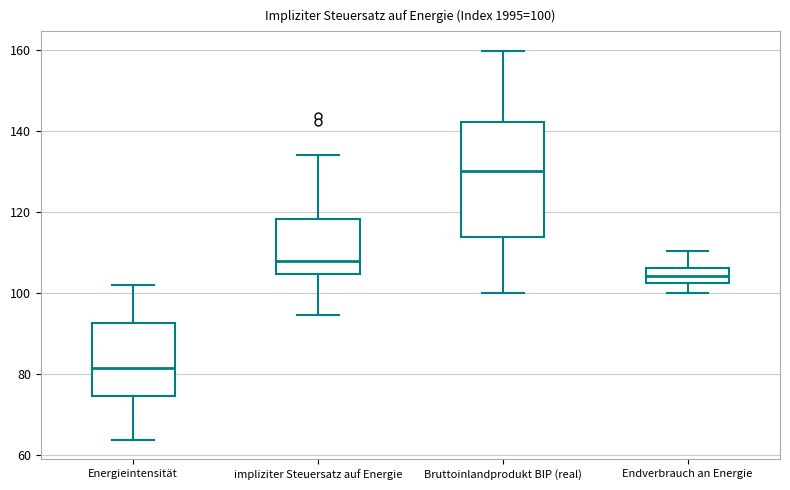

Which box has the highest median line?

Bruttoinlandprodukt BIP (real)